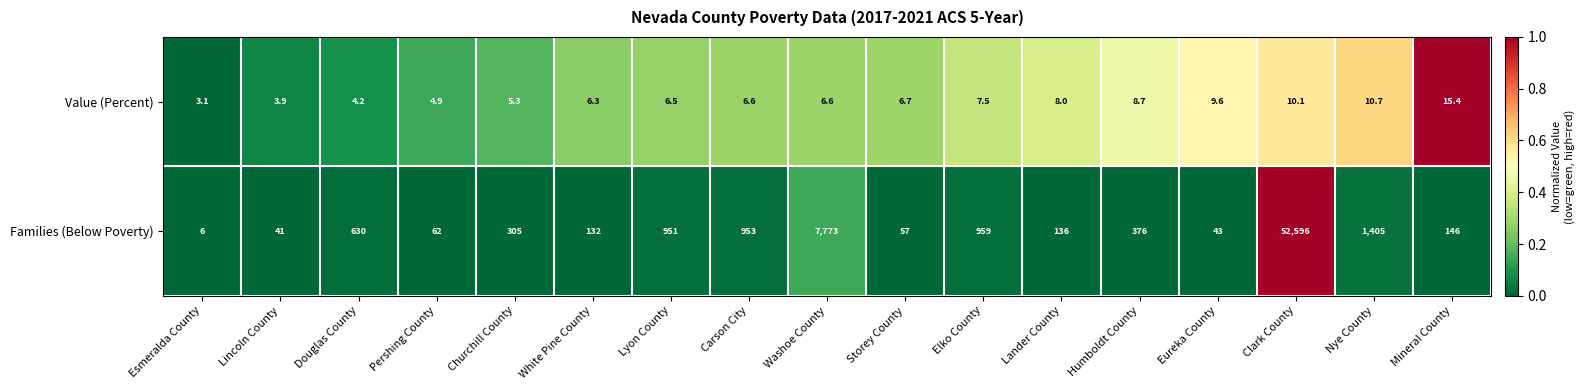

At which category does the chart reach its peak across all series?

Clark County